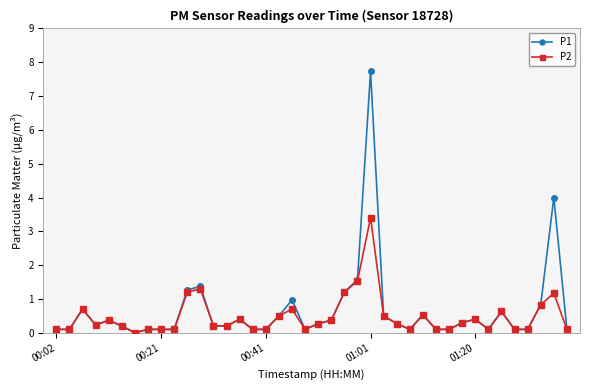

True or false: P2 has more than 2 interior local peaks.

True